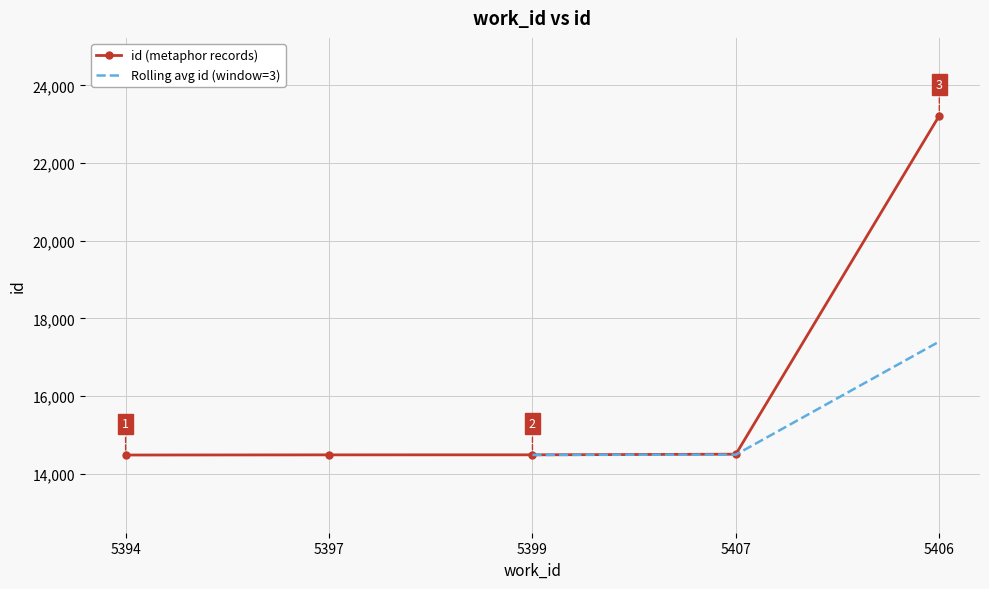

Rank the categories by value from highest to lowest.

5406, 5407, 5399, 5397, 5394